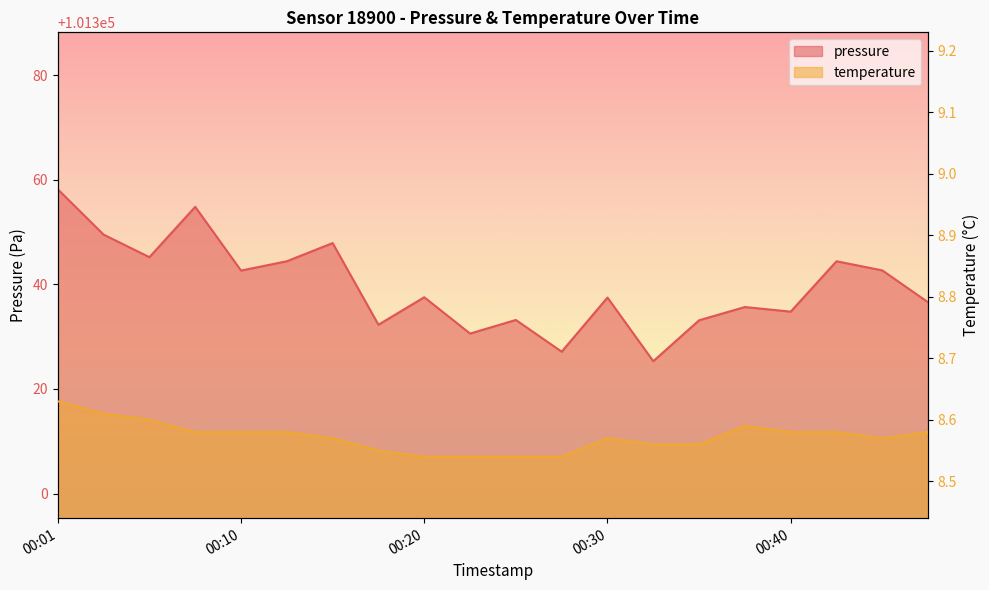

Which has a higher value, 00:43 or 00:06?

00:06